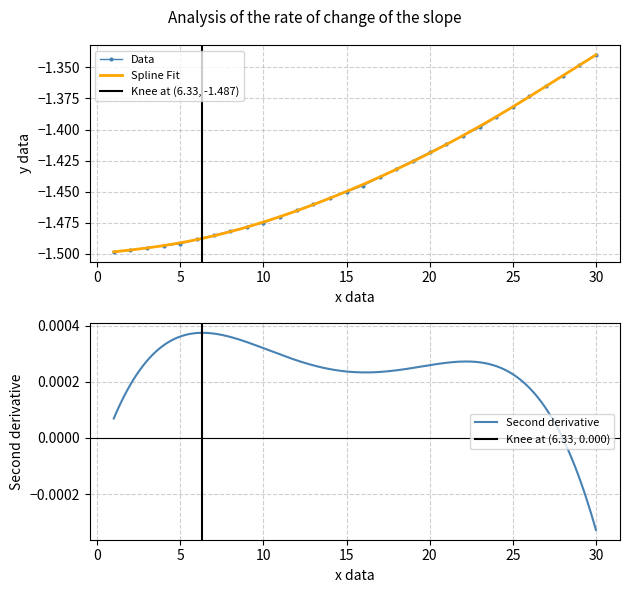

The value of Data at 20 is -0.4. True or false?

False